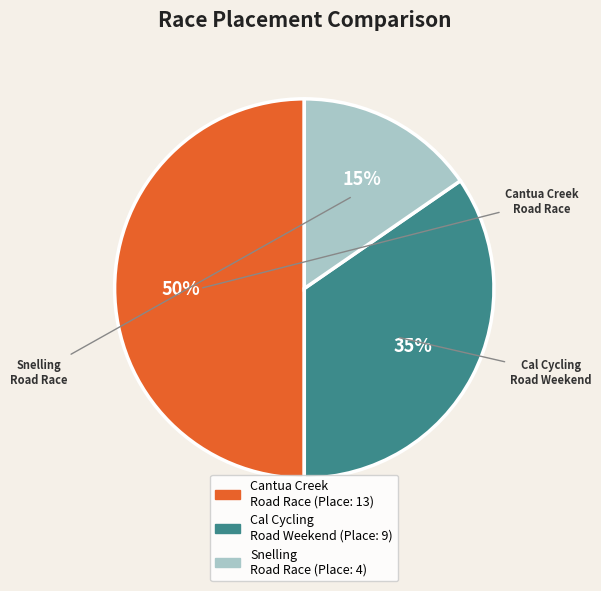

To the nearest percent, what is the average slice percentage?

33%